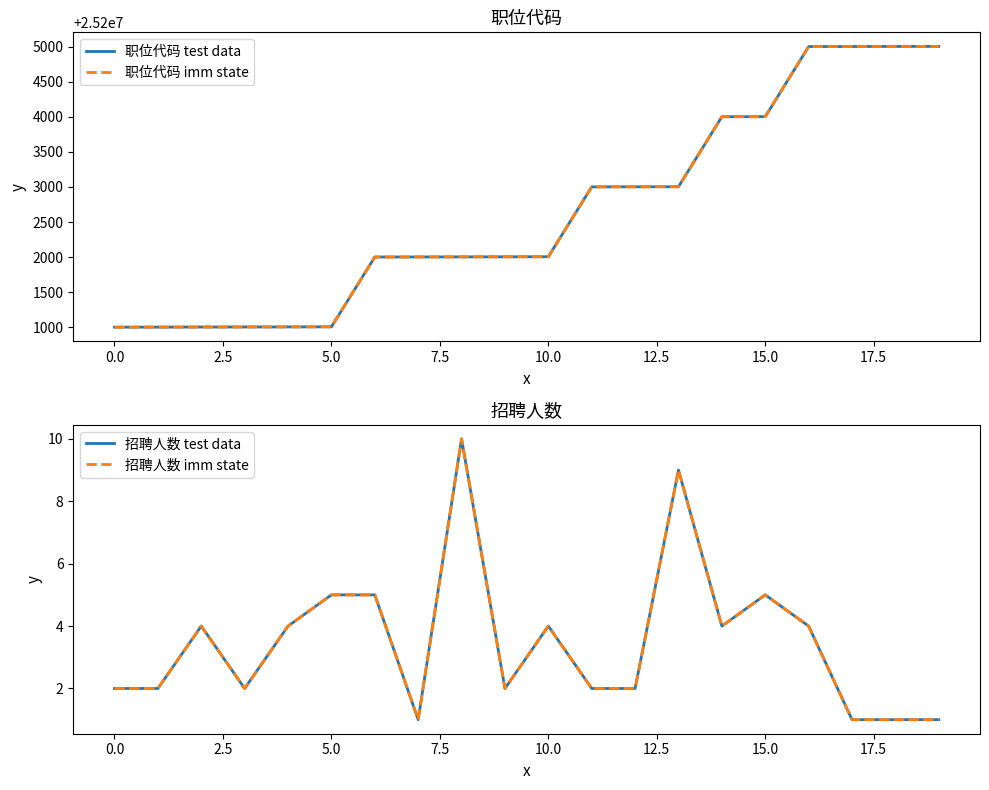

True or false: 职位代码 test data and 职位代码 imm state cross at least once.

False